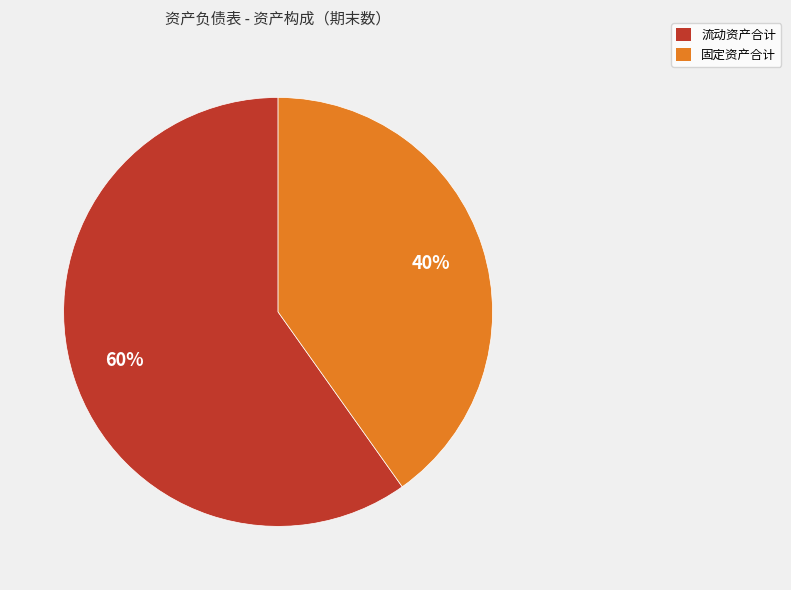

Is there any slice that represents more than half of the pie?

Yes